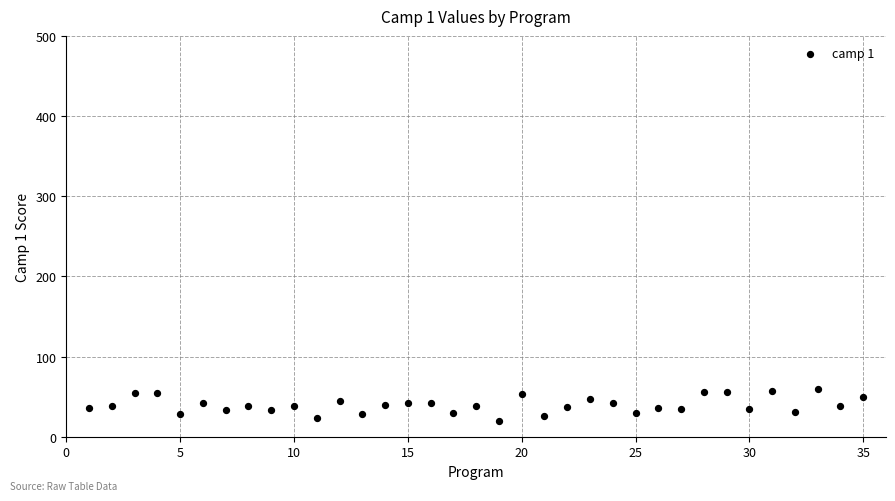

What is the range of X values (max minus min)?

34